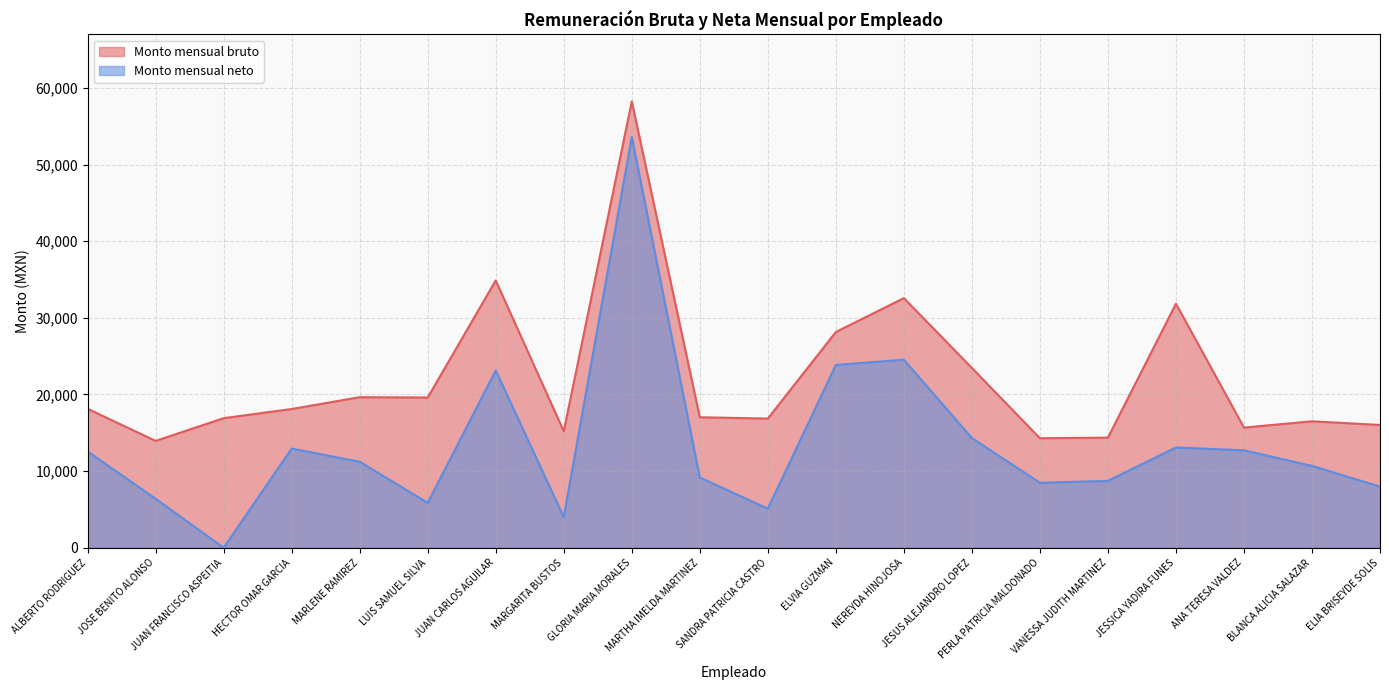

True or false: Monto mensual neto has a value of 12716.9 at ANA TERESA VALDEZ.

True